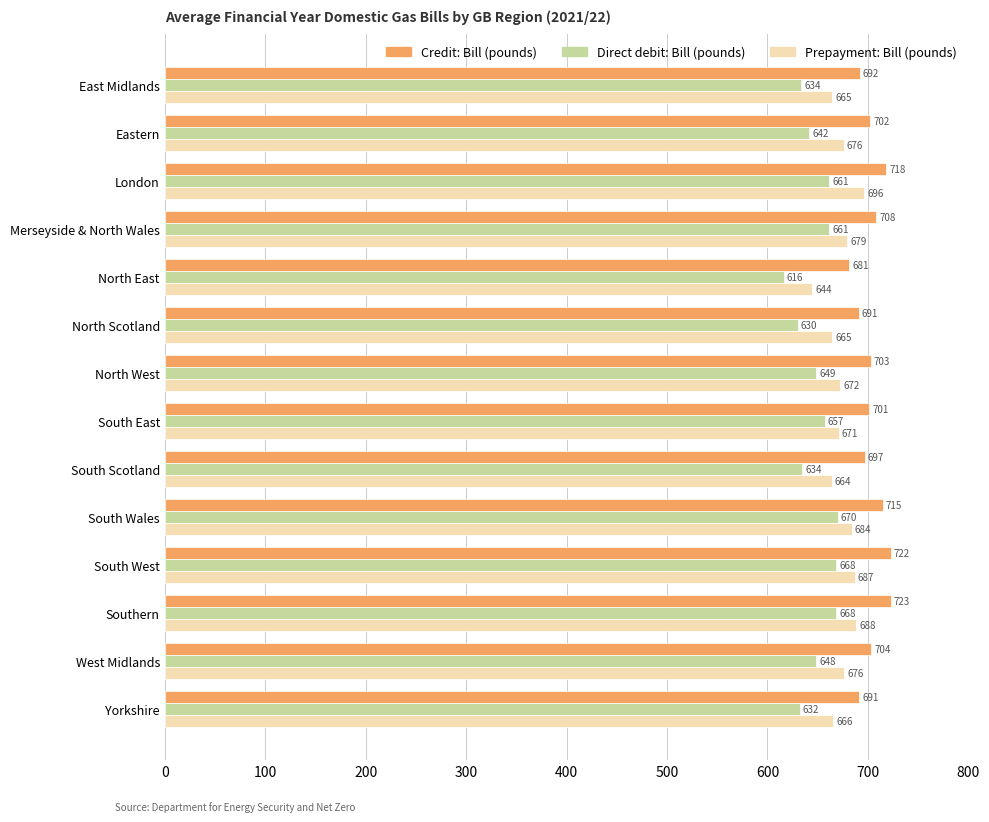

At which category does the chart reach its minimum across all series?

North East